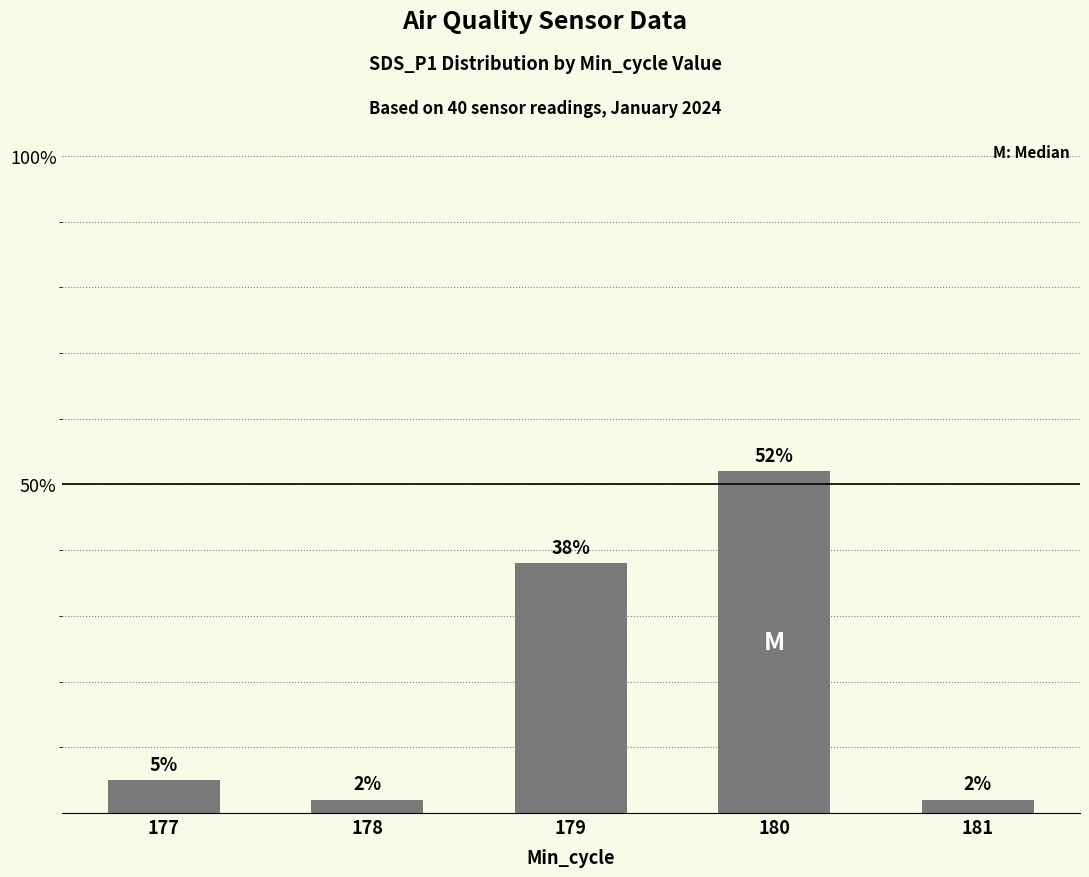

How many bars are there in total?

5